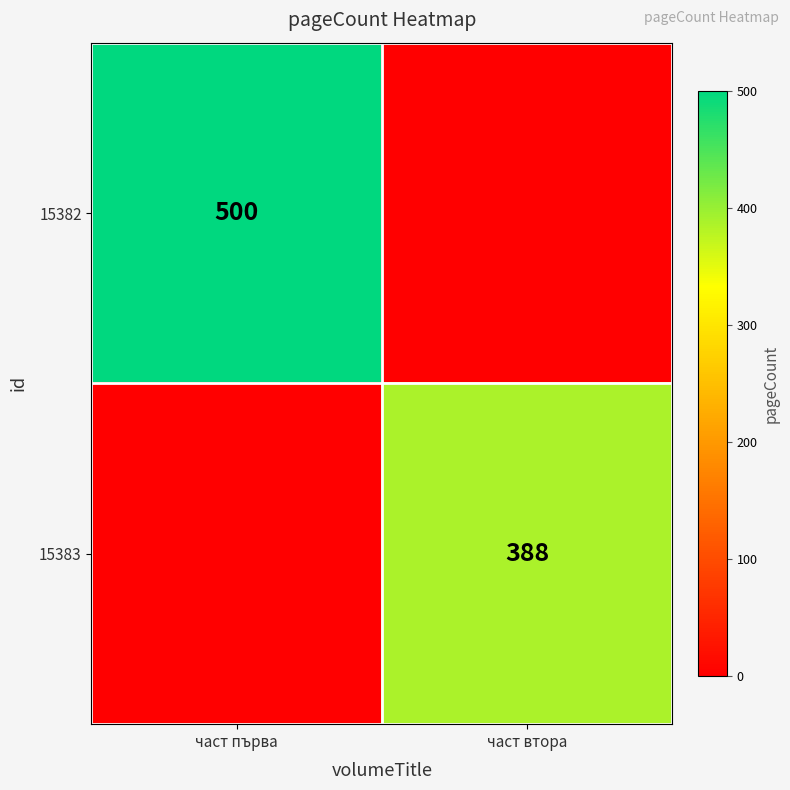

The value of 15383 at част втора is 388. True or false?

True